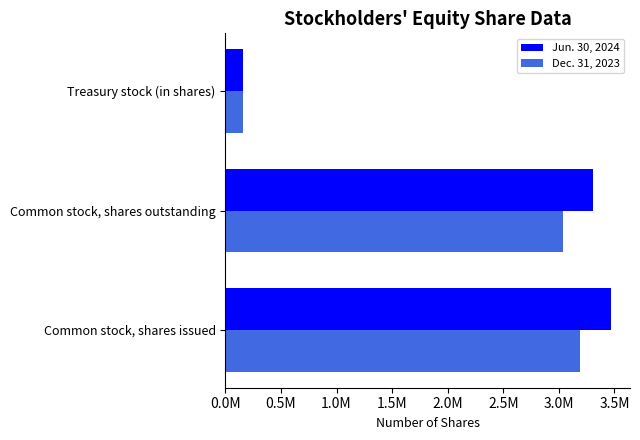

Which series has the largest range (max minus min)?

Jun. 30, 2024